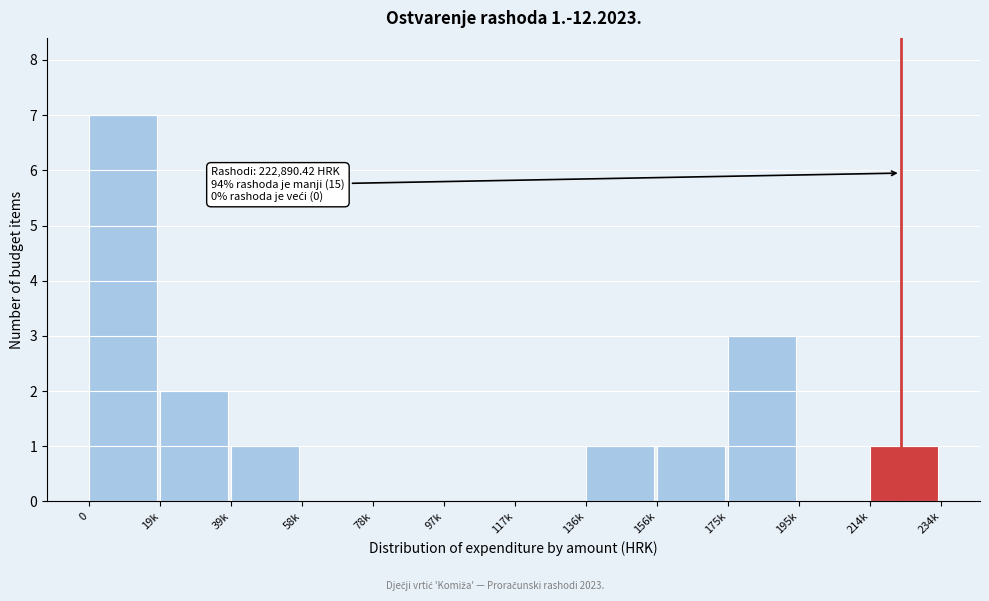

Reading right to left, extract all data points from this chart.

214k=1	195k=0	175k=3	156k=1	136k=1	117k=0	97k=0	78k=0	58k=0	39k=1	19k=2	0=7